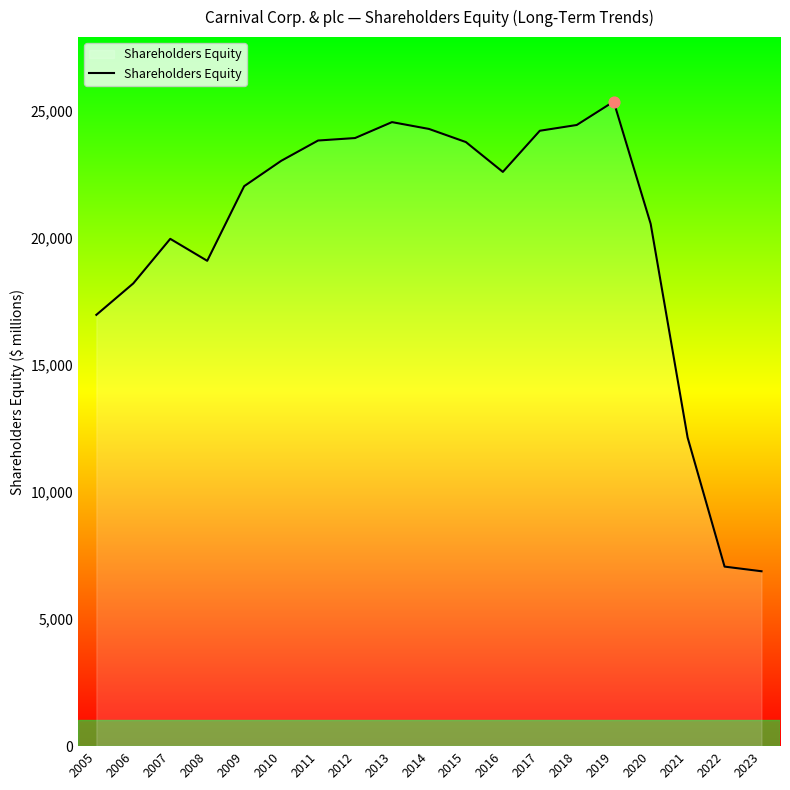

What is the change in value from 2007 to 2022?

-12898